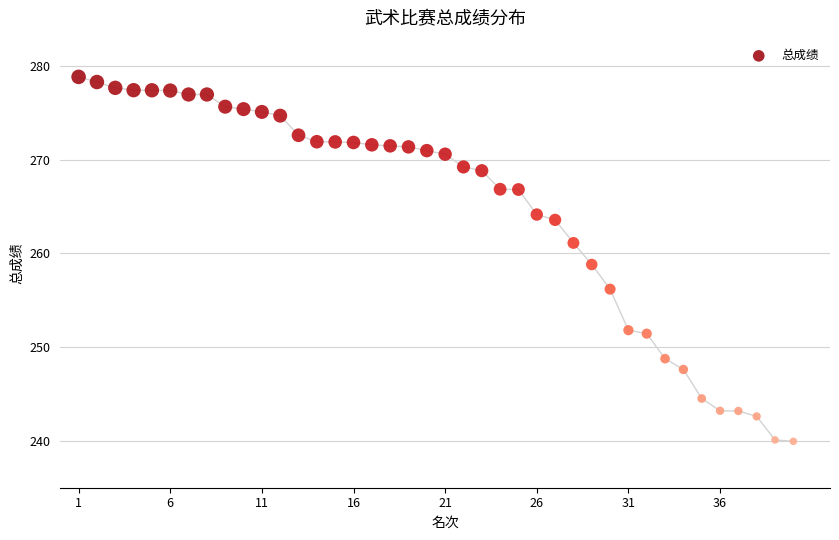

What is the range of X values (max minus min)?

39.0